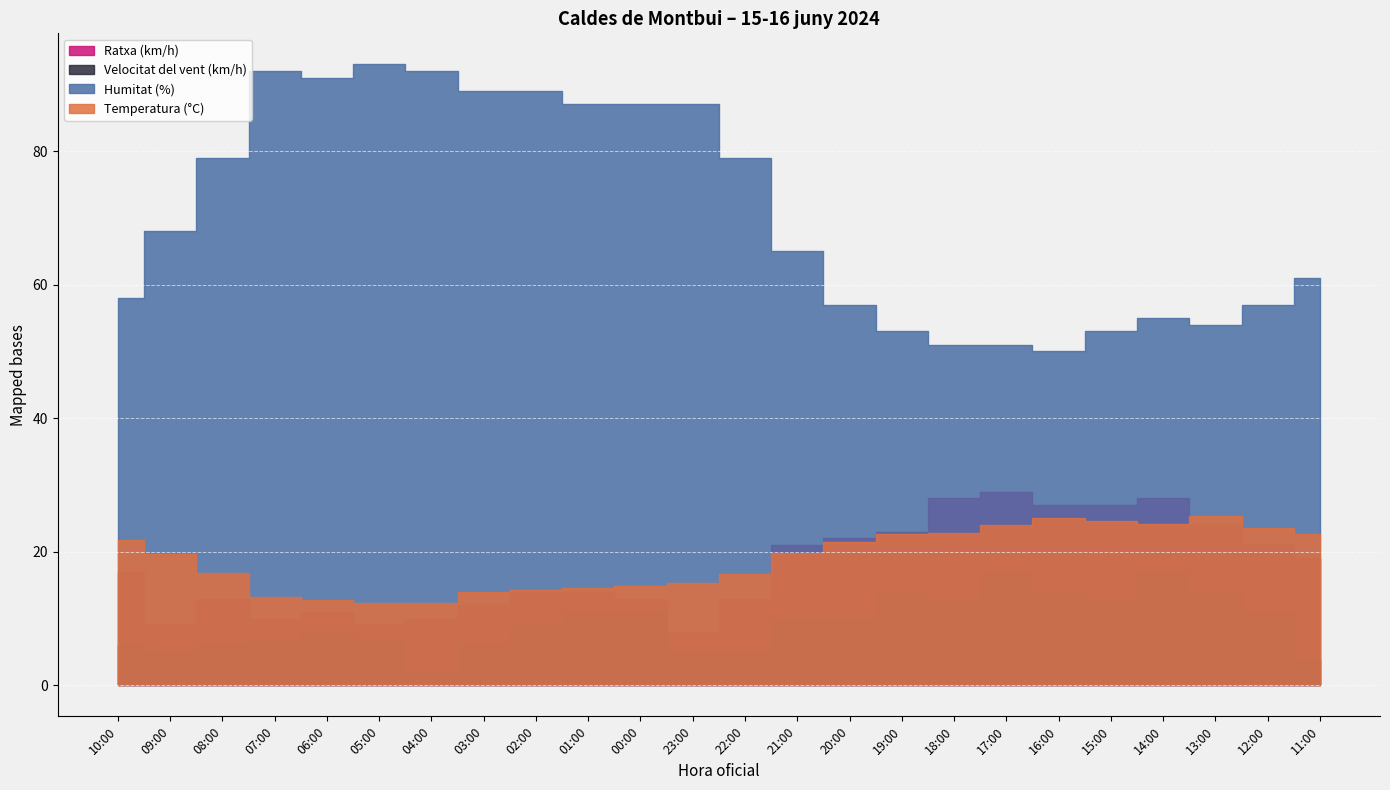

List the labels in order of Temperatura (°C) value, largest first.

13:00, 16:00, 15:00, 14:00, 17:00, 12:00, 18:00, 19:00, 11:00, 10:00, 20:00, 21:00, 09:00, 08:00, 22:00, 23:00, 00:00, 01:00, 02:00, 03:00, 07:00, 06:00, 05:00, 04:00